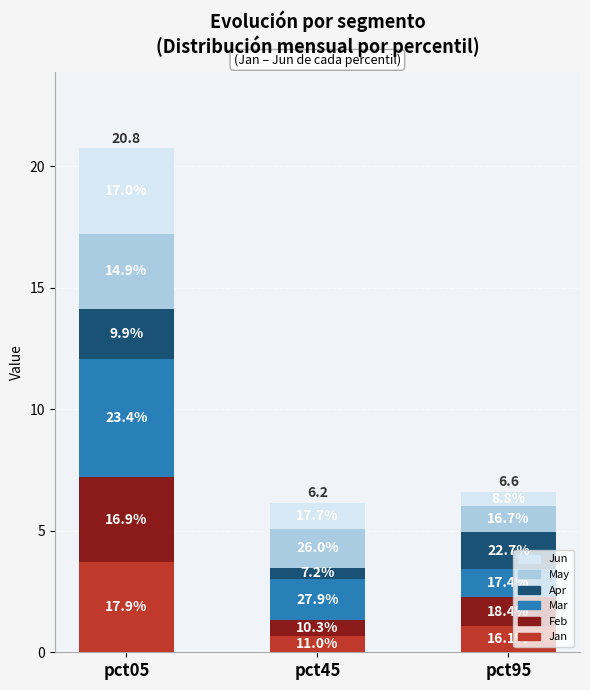

What are all the series names shown in the legend?

Jun, May, Apr, Mar, Feb, Jan